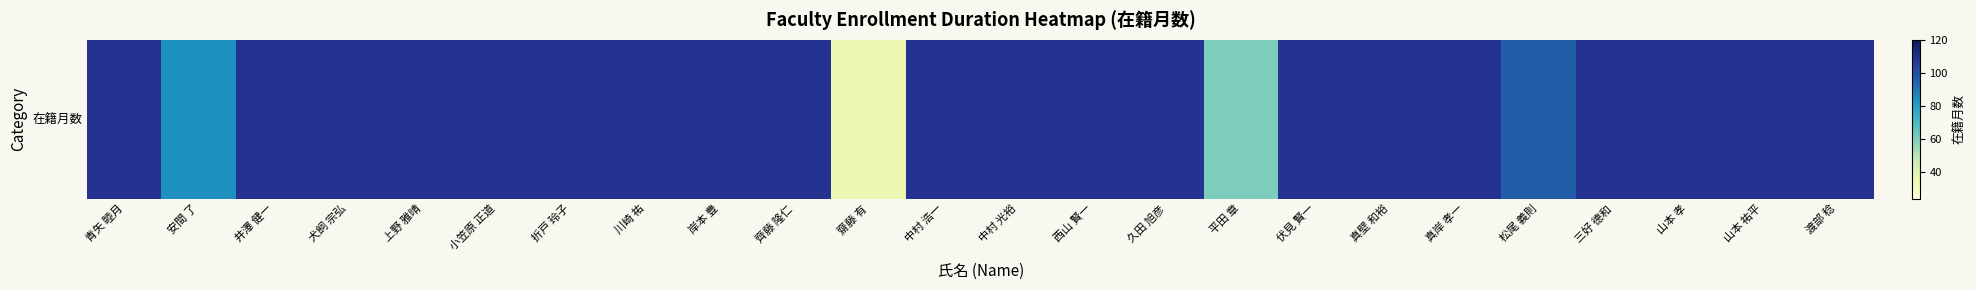

What is the greatest value displayed?

108